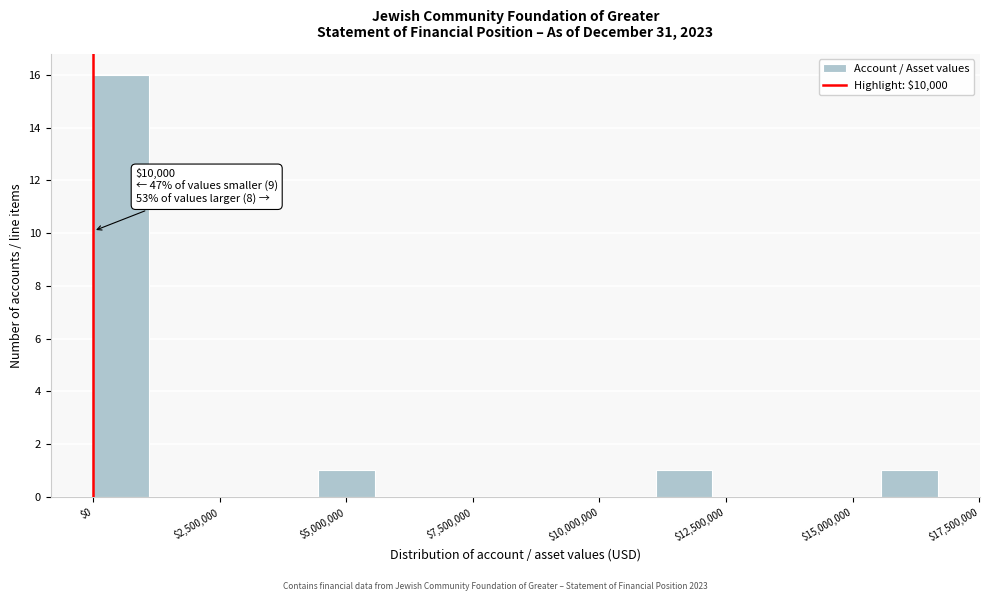

Around what value on the x-axis is the tallest bar? Give the approximate position of its centre, as read against the axis.

500000